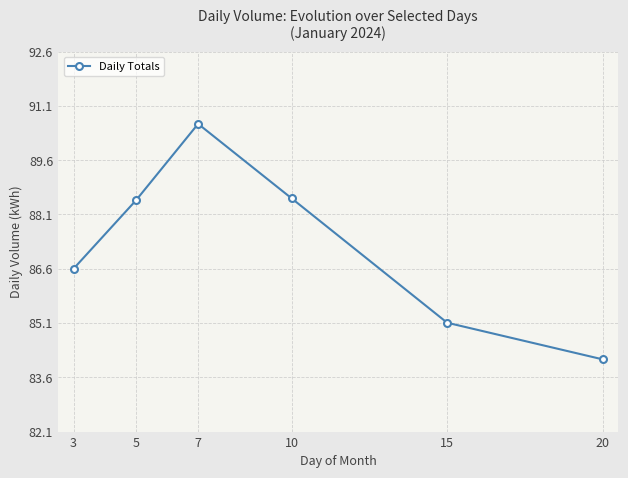

True or false: there are more than 1 points higher than both neighbors.

False